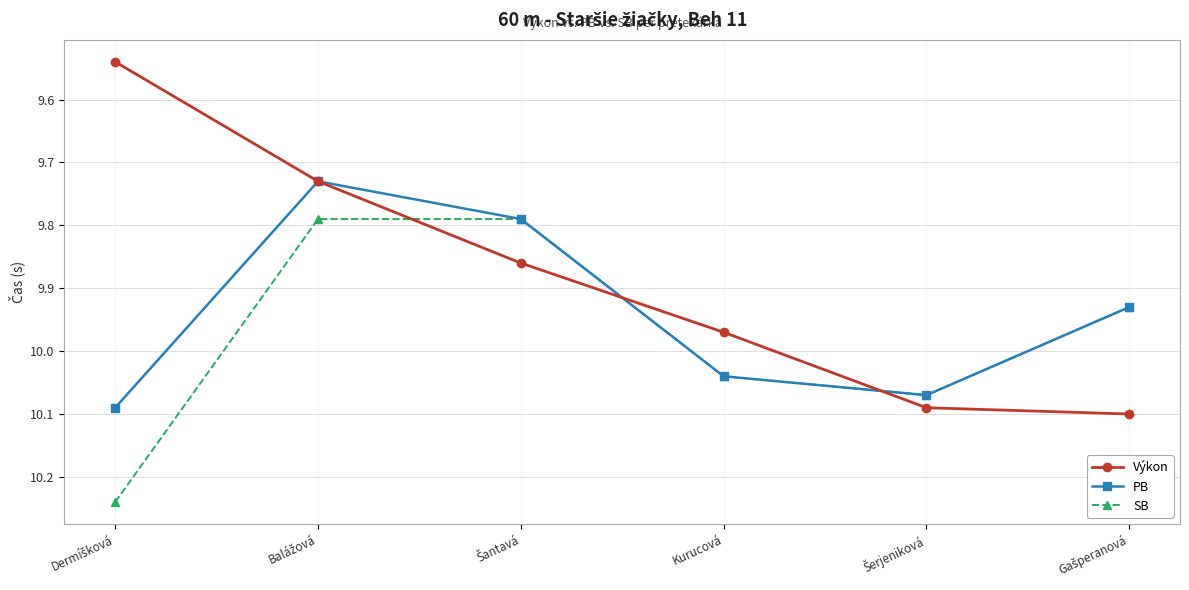

Which series has the widest spread of values?

Výkon